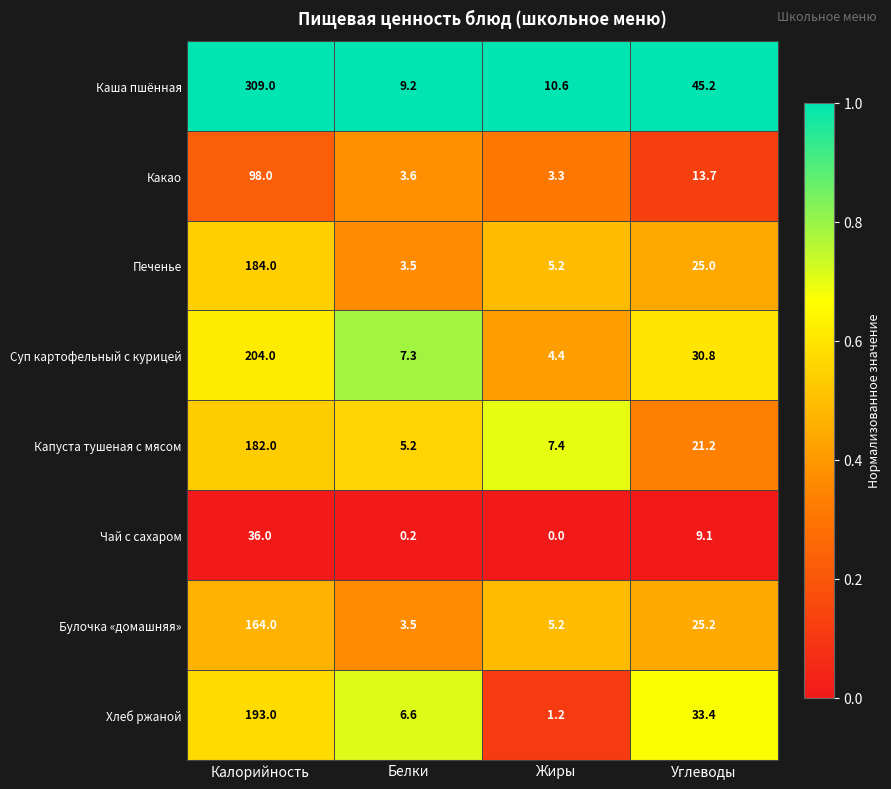

List the series in order of their peak value, highest first.

Каша пшённая, Суп картофельный с курицей, Хлеб ржаной, Печенье, Капуста тушеная с мясом, Булочка «домашняя», Какао, Чай с сахаром